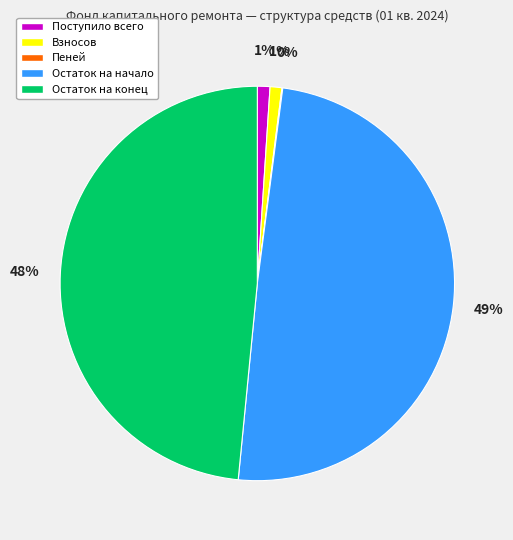

To the nearest percent, what is the average slice percentage?

20%